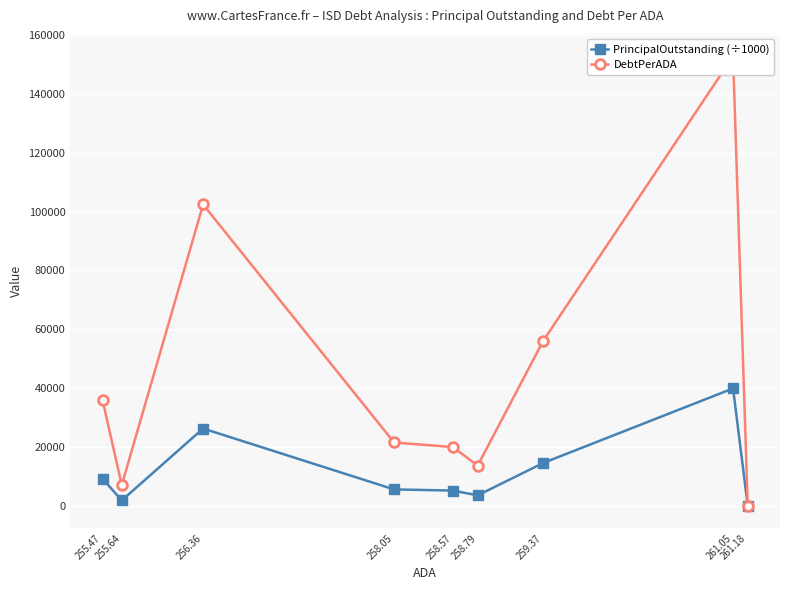

What is the maximum value shown in the chart?

152806.0